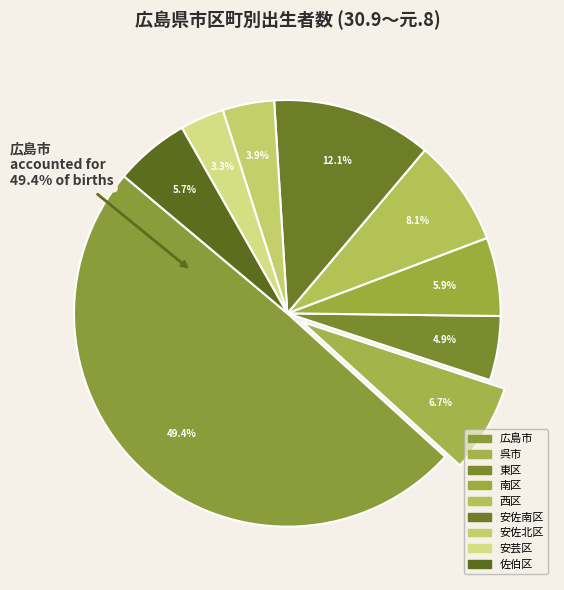

What is the ratio of the value at 佐伯区 to the value at 広島市?

0.1